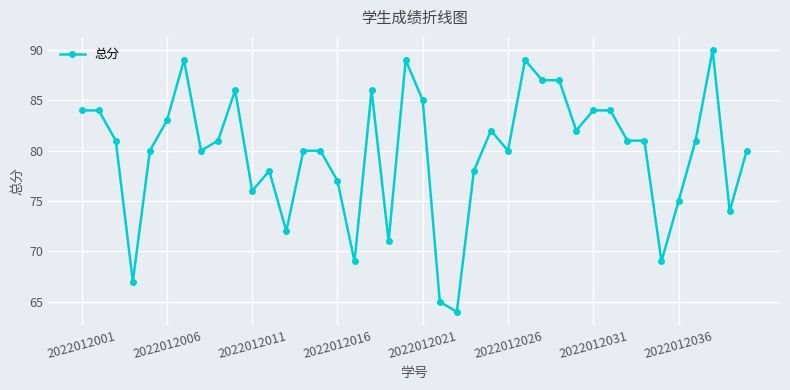

True or false: the data has more than 2 interior local peaks.

True